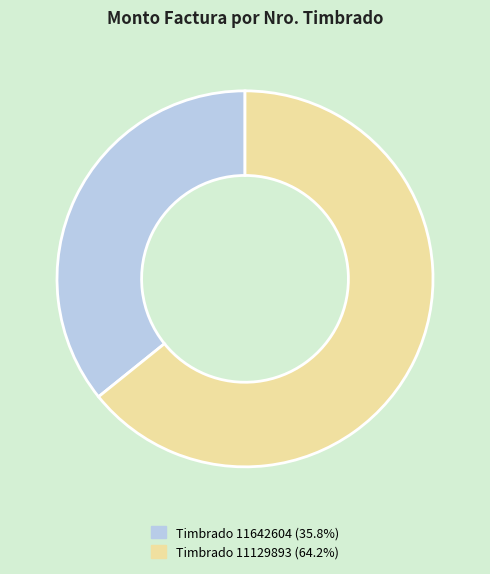

Is there a majority slice in this chart?

Yes